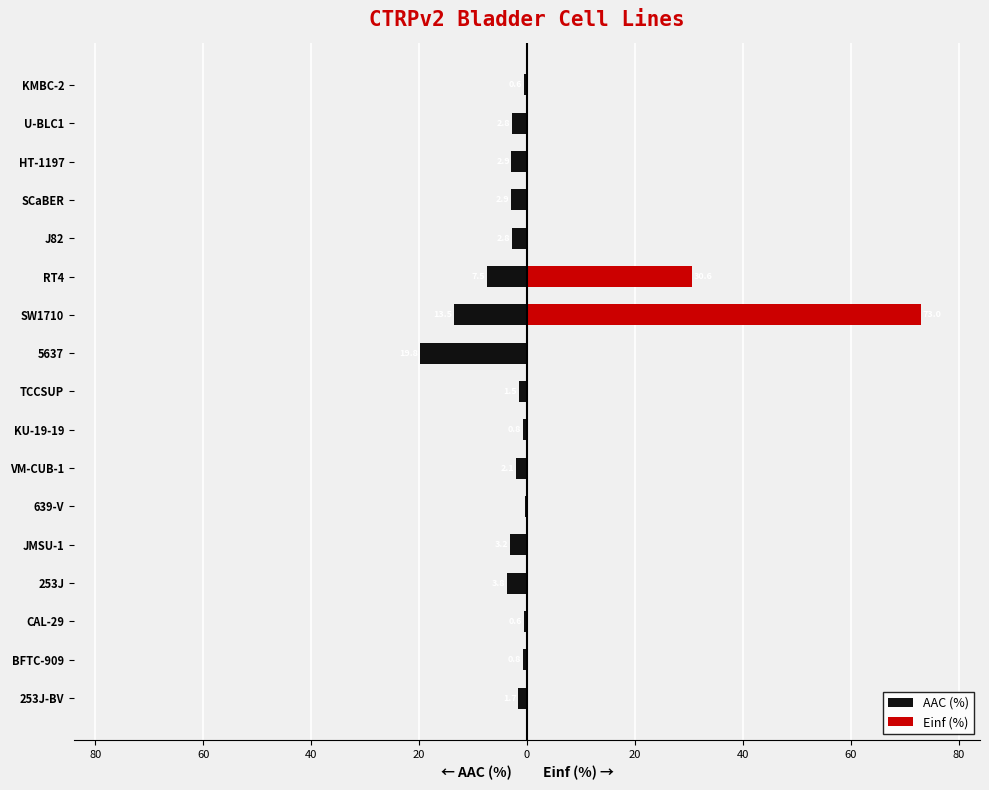

Count the number of categories in the chart.

17